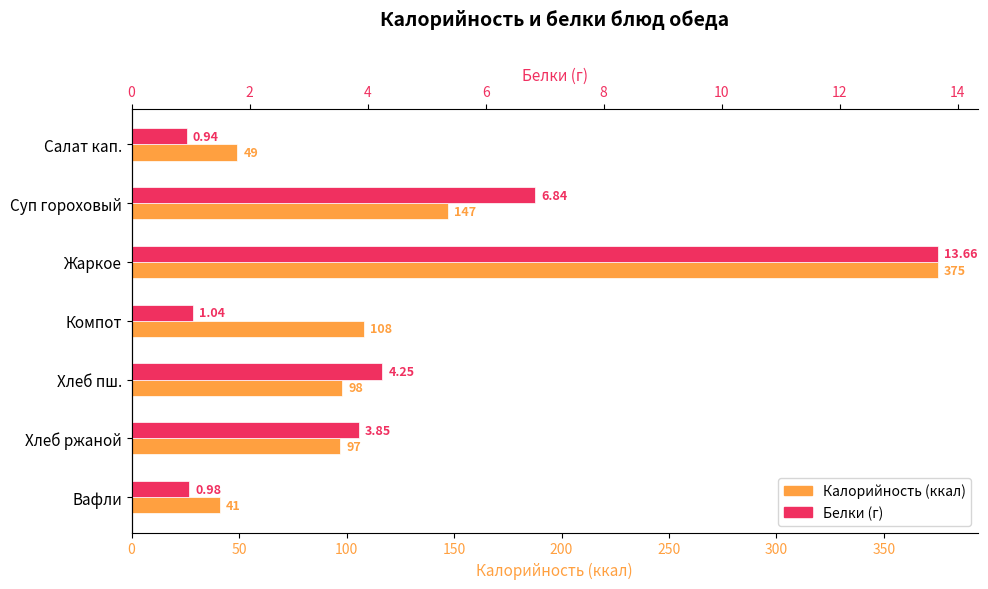

How many values in the Калорийность (ккал) series are below 98?

3